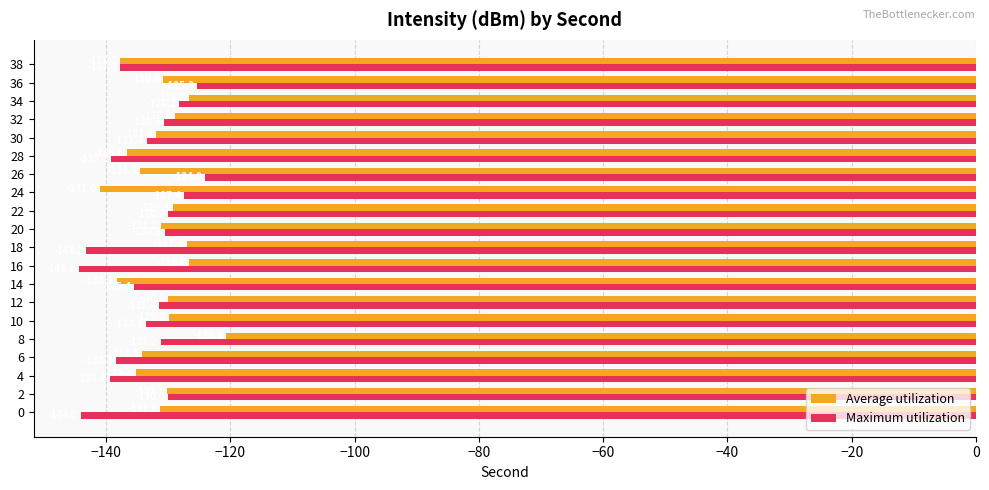

True or false: Average utilization has a value of -126.6 at 34.

True